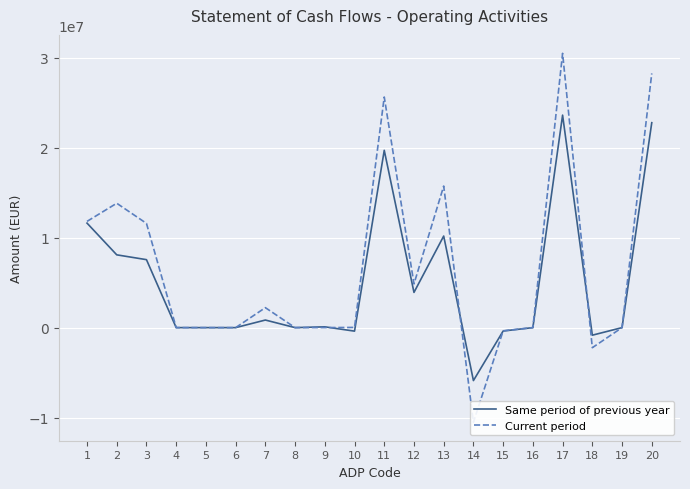

Where does the Same period of previous year series first go above 86917?

1